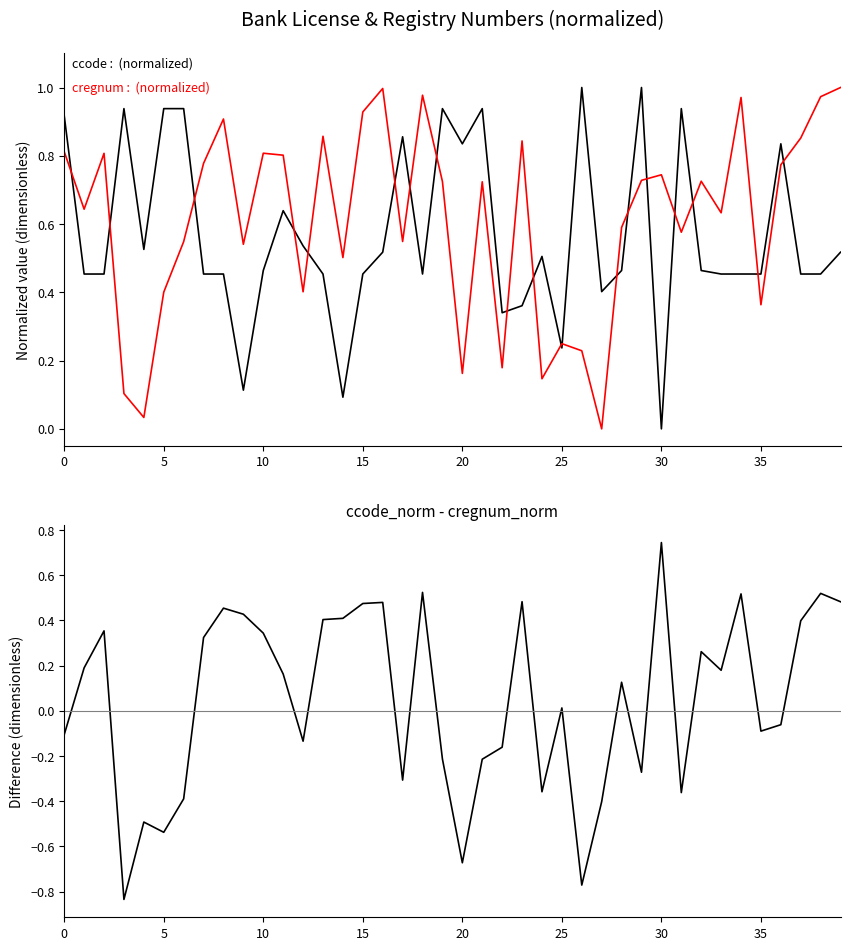

Is the value of ccode_norm - cregnum_norm at 30 greater than the value of cregnum (normalized) at 20?

No